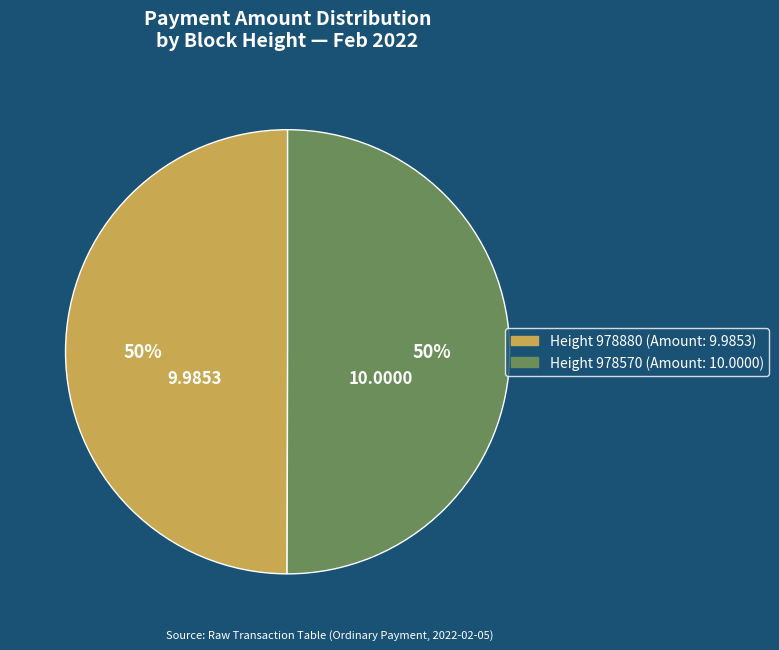

To the nearest percent, what is the average slice percentage?

50%